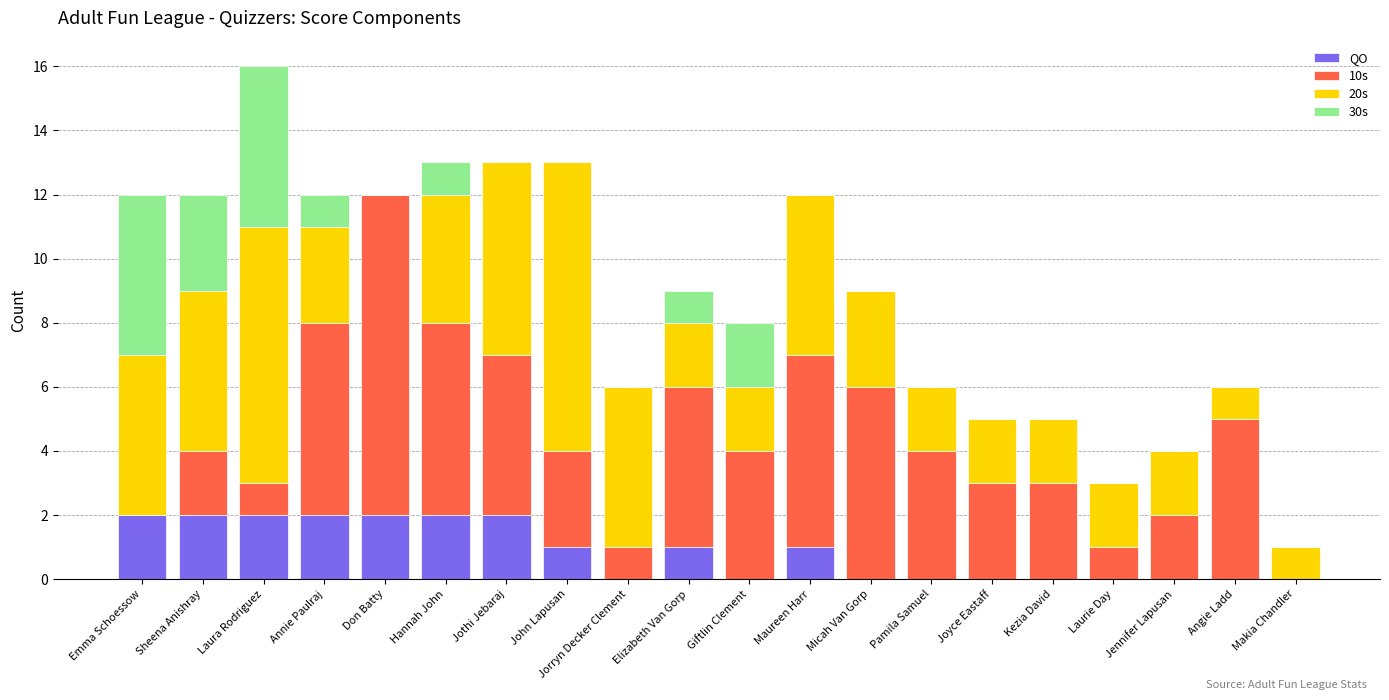

What is the sum of the QO values at Sheena Anishray and Emma Schoessow?

4